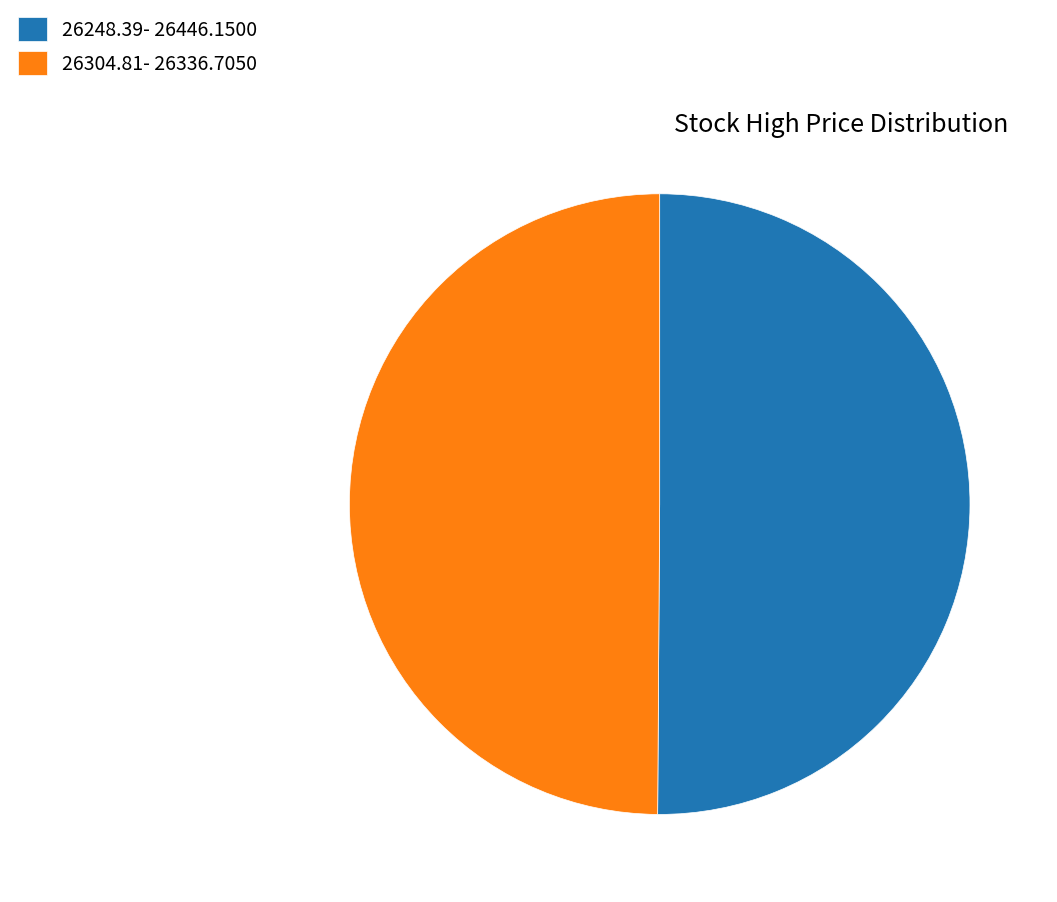

Do 26248.39- 26446.1500 and 26304.81- 26336.7050 together represent more than half of the pie?

Yes